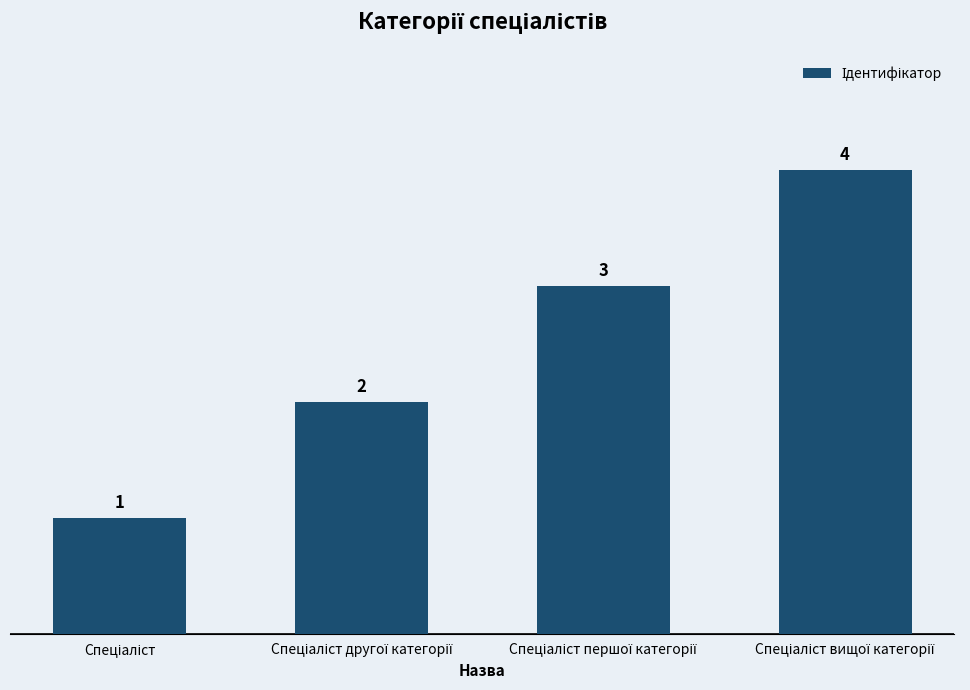

What is the greatest value displayed?

4